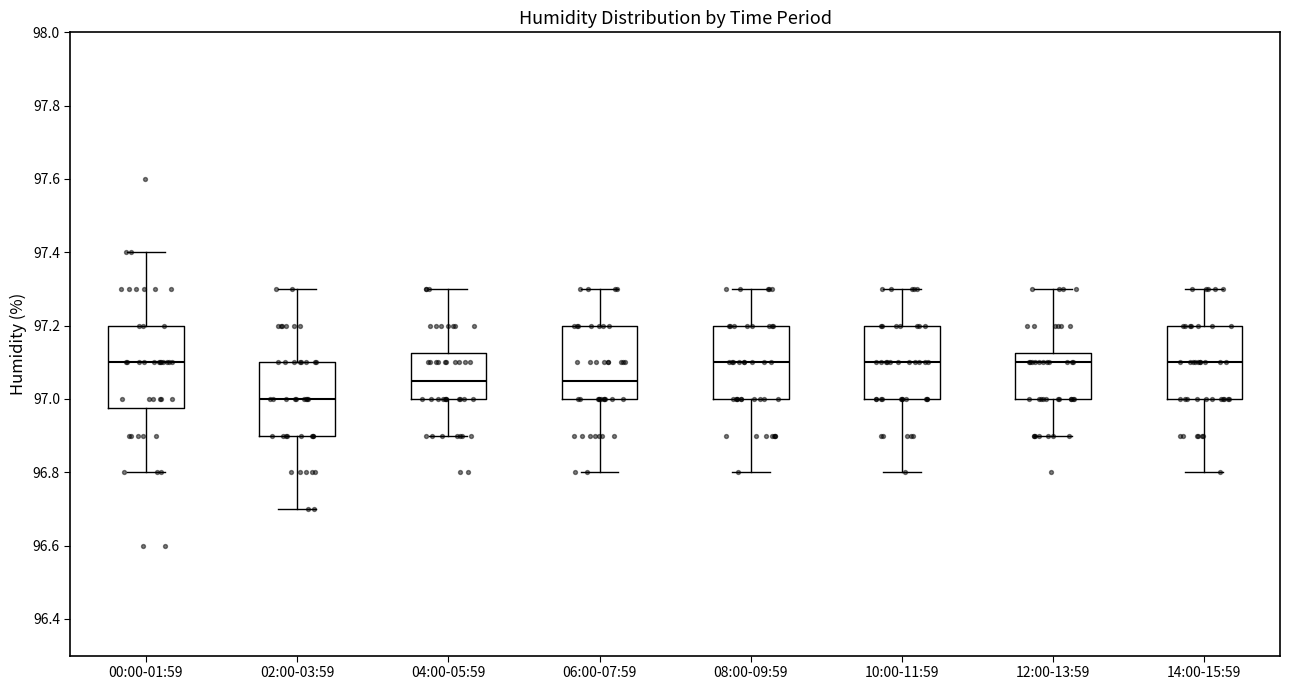

Where does the lower whisker of the box for 14:00-15:59 end on the y-axis? The values are not printed on the chart, so give them approximately, as read against the axis.

96.80